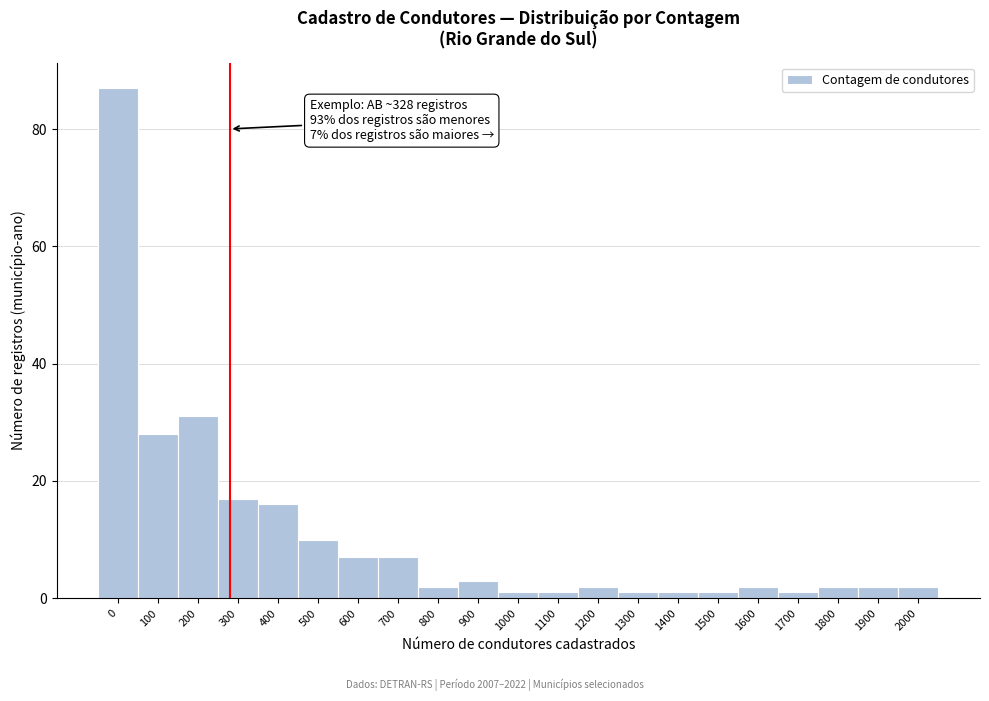

Reading left to right, list all the values displayed in this chart.

0=87	100=28	200=31	300=17	400=16	500=10	600=7	700=7	800=2	900=3	1000=1	1100=1	1200=2	1300=1	1400=1	1500=1	1600=2	1700=1	1800=2	1900=2	2000=2